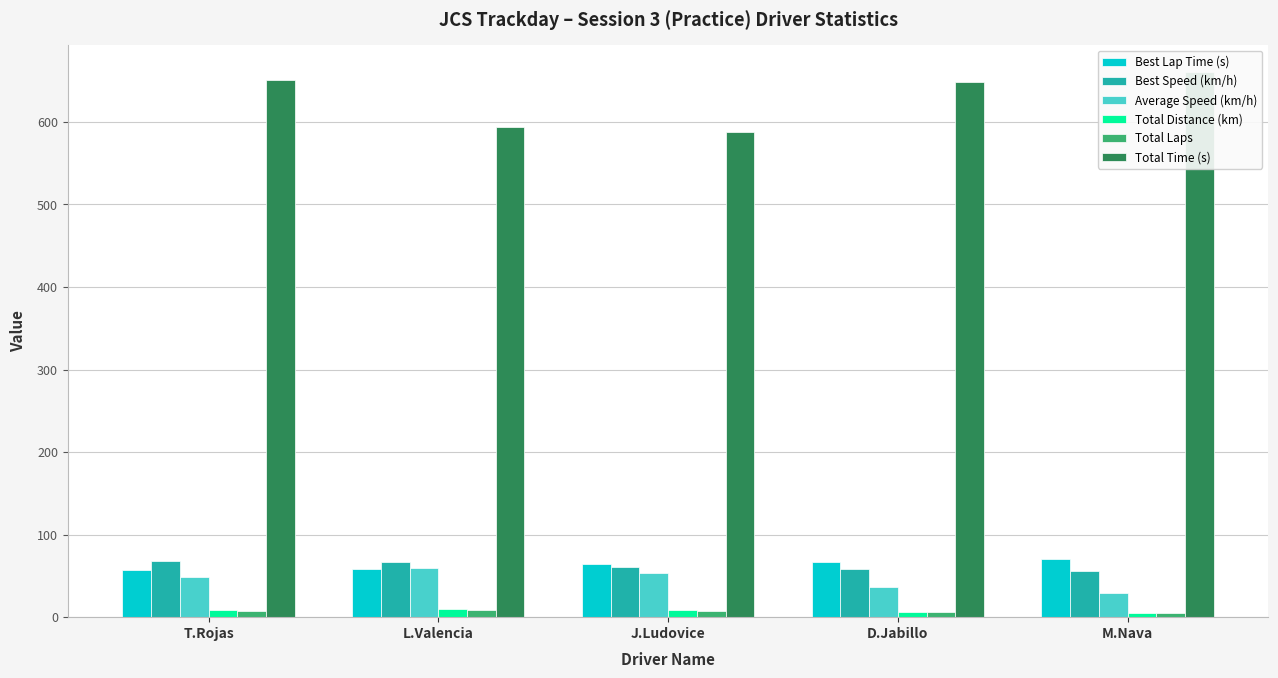

At how many categories does at least one series exceed 355?

5